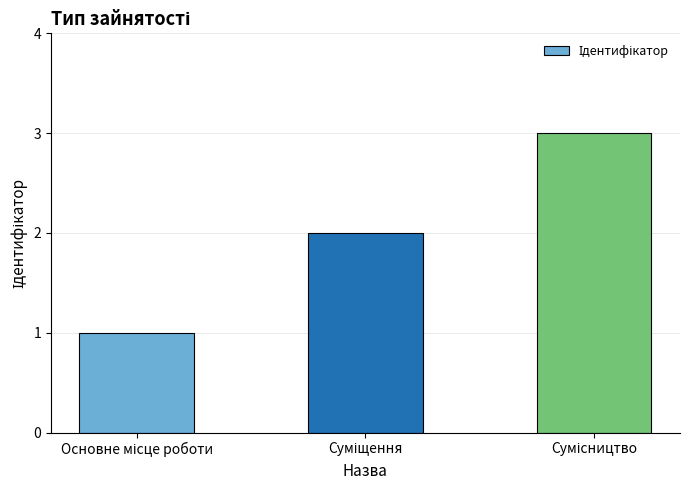

What is the sum of all values?

6